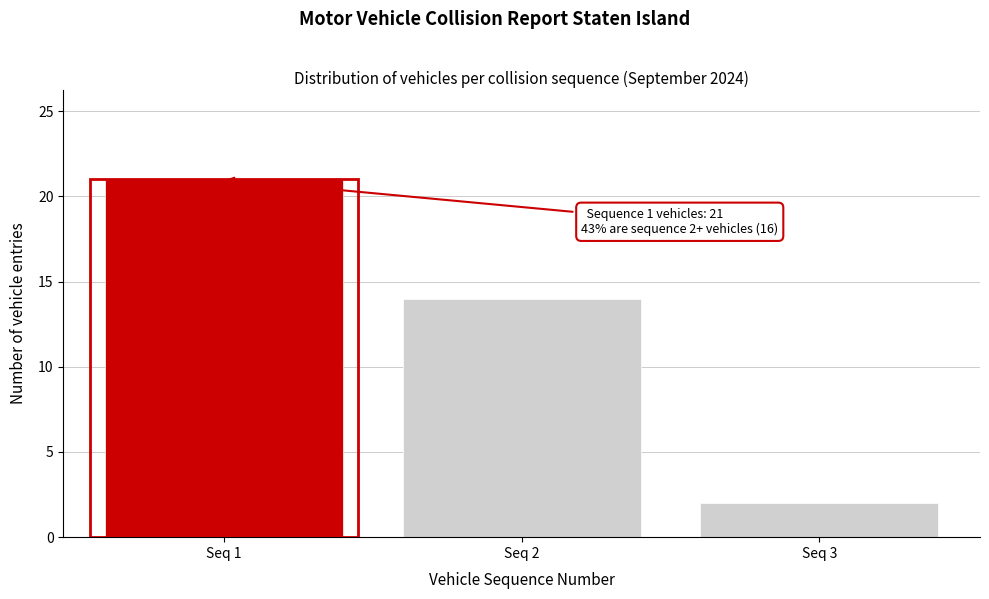

Reading right to left, transcribe all the data shown in this chart.

Seq 3=2	Seq 2=14	Seq 1=21